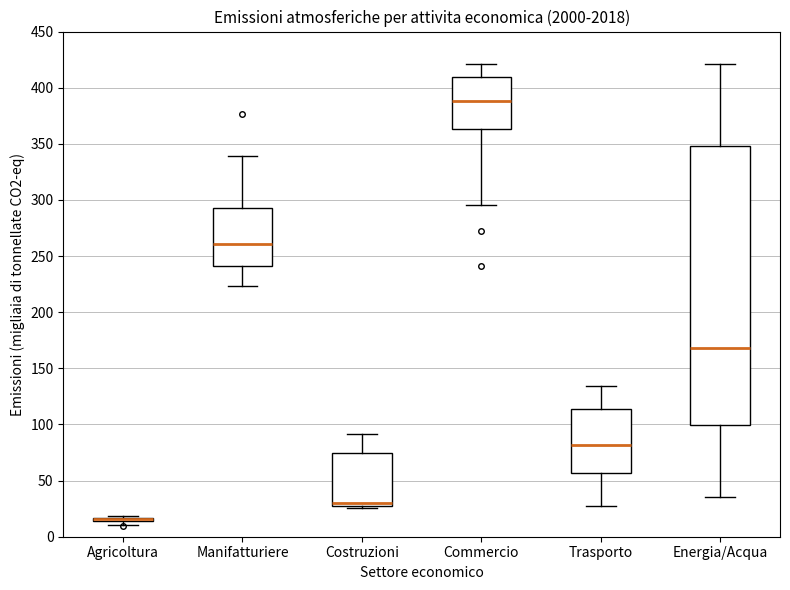

Reading left to right, read every box against the y-axis: the position of its median line, the range the box covers, and the ends of its whiskers. The values are not printed on the chart, so give them approximately, as read against the axis.

Agricoltura: box collapsed to a line at 15, whiskers 10 to 20
Manifatturiere: median 260, box 240 to 295, whiskers 225 to 340
Costruzioni: median 30, box 25 to 75, whiskers 25 (just below the box's lower edge) to 90
Commercio: median 390, box 365 to 410, whiskers 295 to 420
Trasporto: median 80, box 55 to 115, whiskers 25 to 135
Energia/Acqua: median 170, box 100 to 350, whiskers 35 to 420